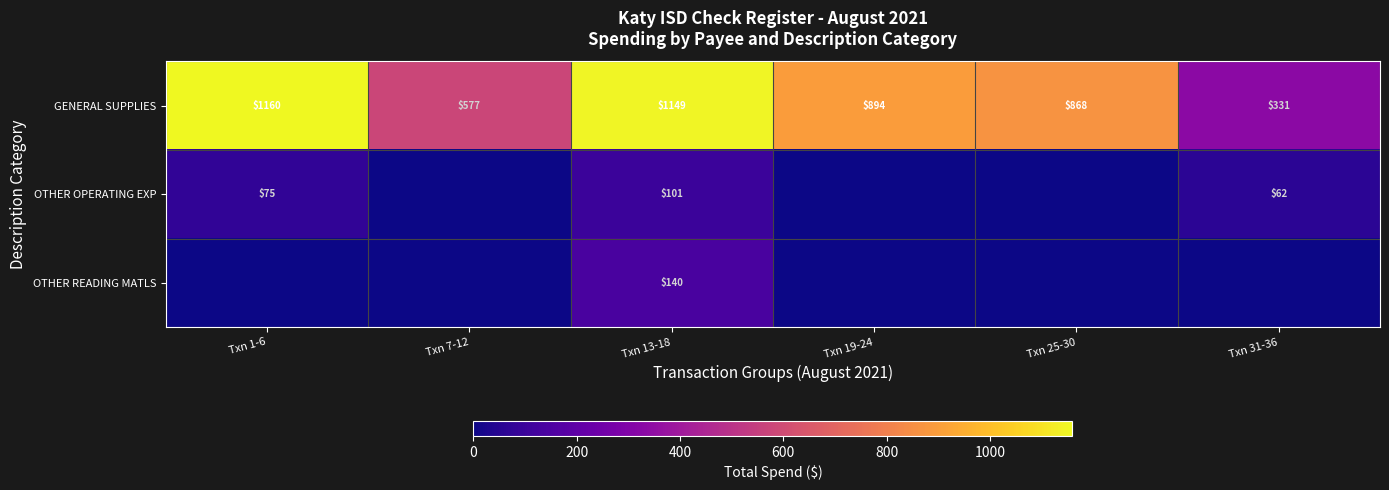

What is the spread (max minus min) of values at Txn 13-18?

1048